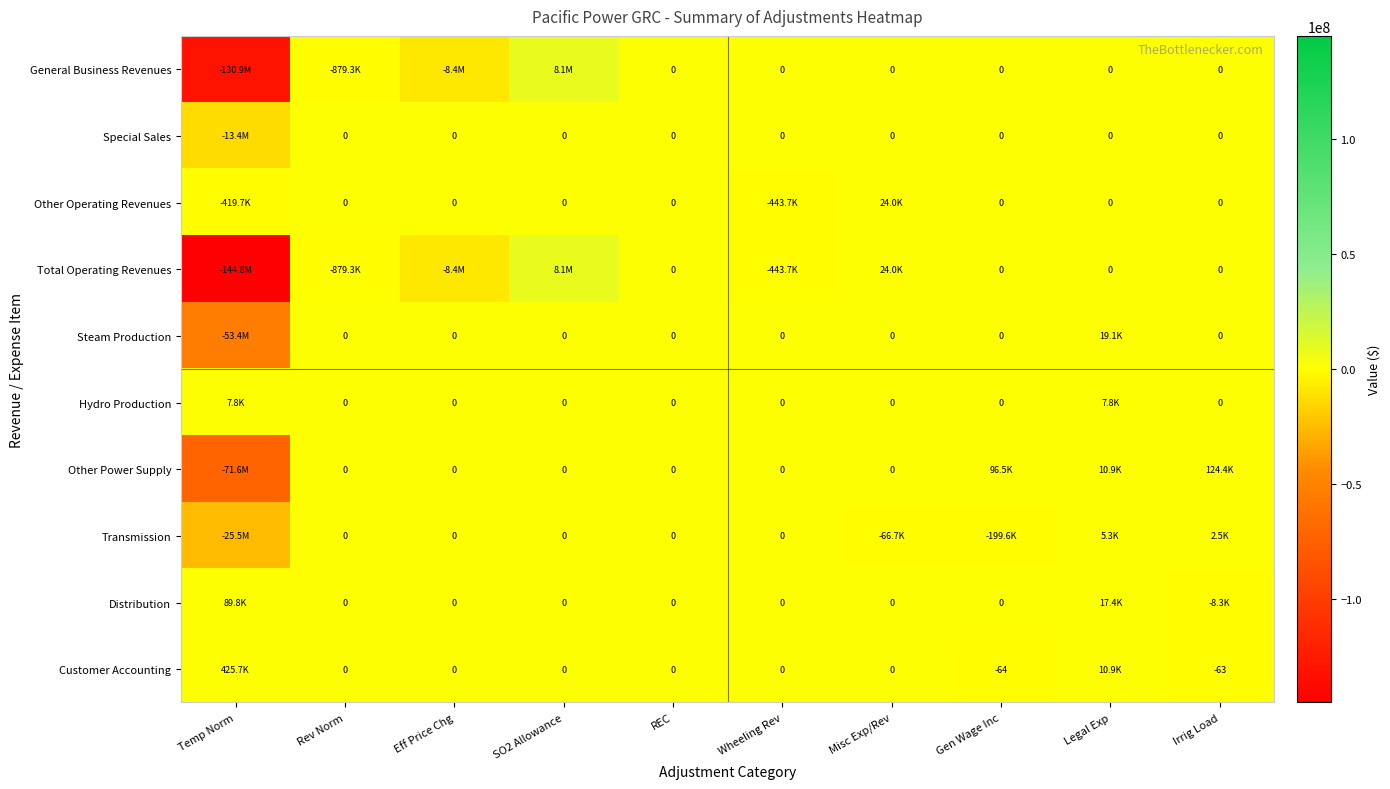

Is the value of Customer Accounting at Irrig Load greater than the value of Hydro Production at Misc Exp/Rev?

No